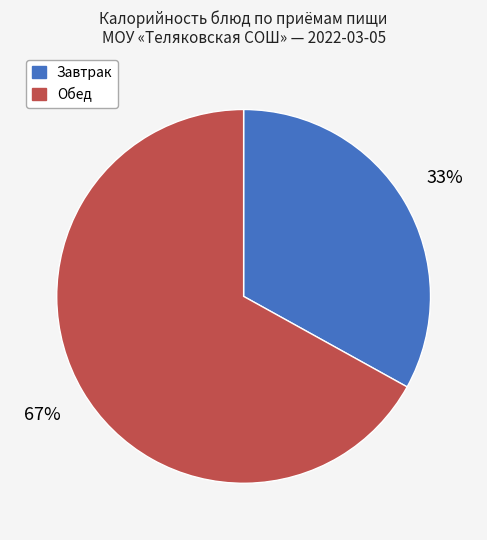

To the nearest percent, what is the average slice percentage?

50%